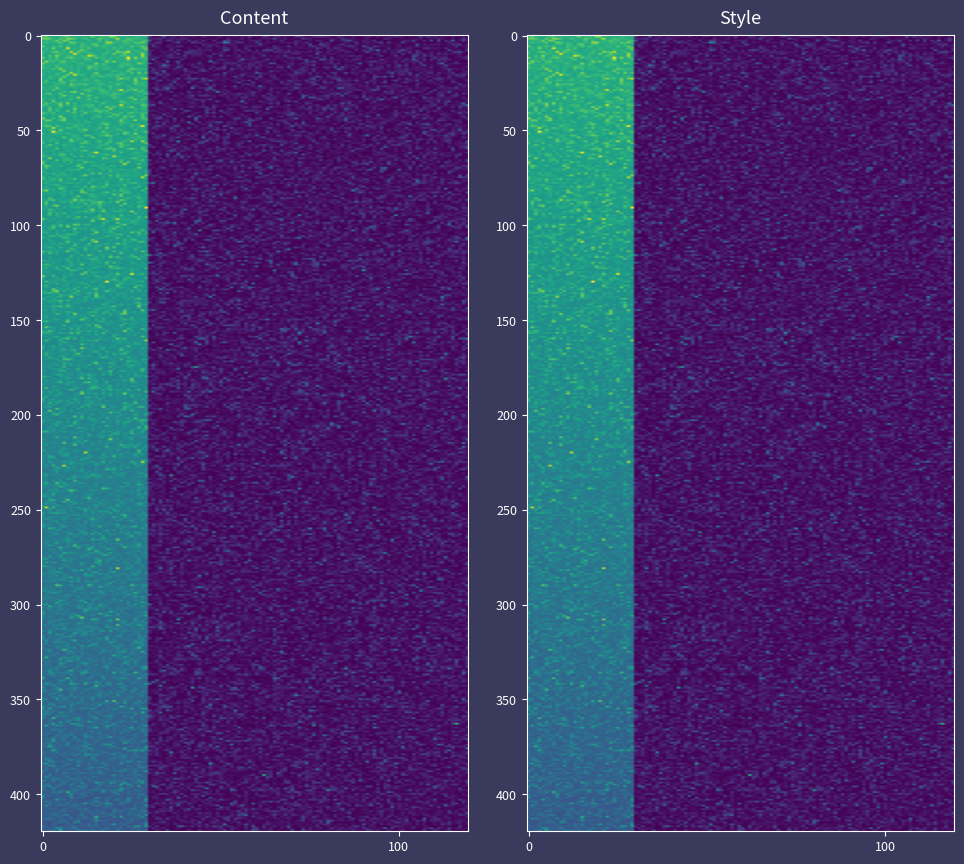

At how many categories does at least one series exceed 0?

2